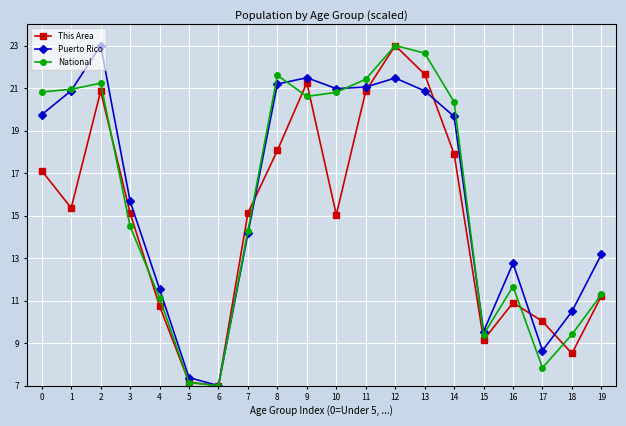

True or false: National has more than 2 interior local peaks.

True